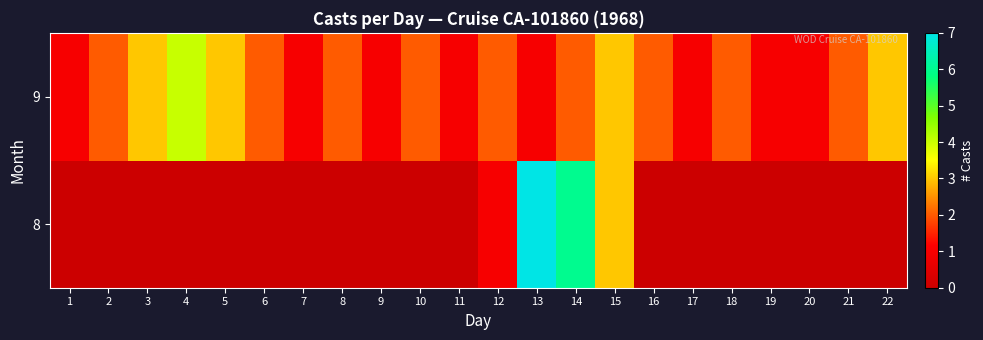

Which category has the highest value across all series?

13